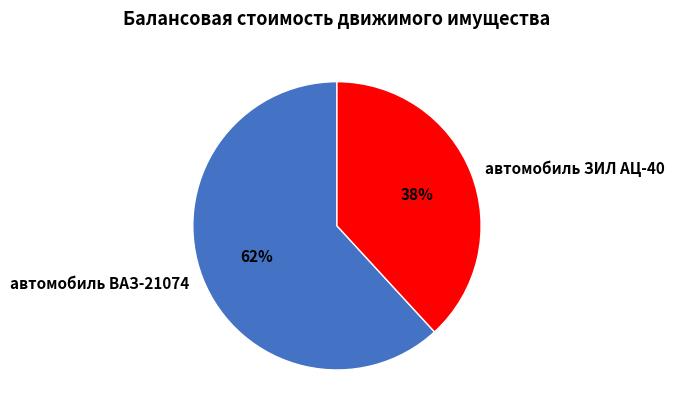

Rank the categories by value from lowest to highest.

автомобиль ЗИЛ АЦ-40, автомобиль ВАЗ-21074